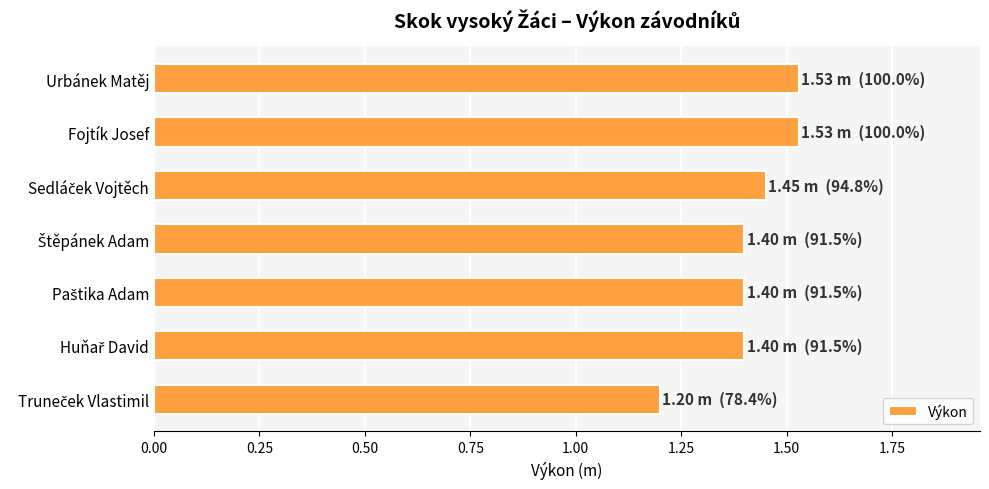

What is the smallest value displayed?

1.2